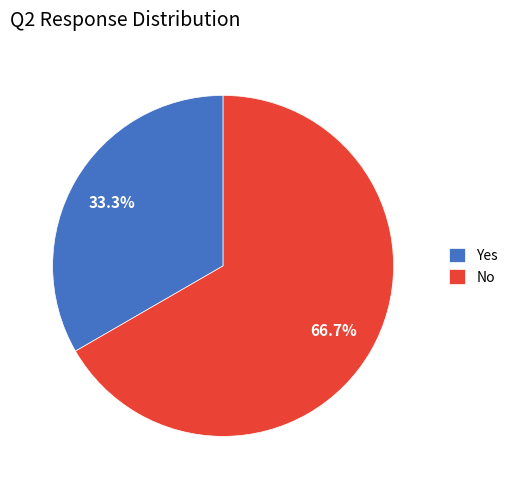

Does No account for over 50% of the chart?

Yes